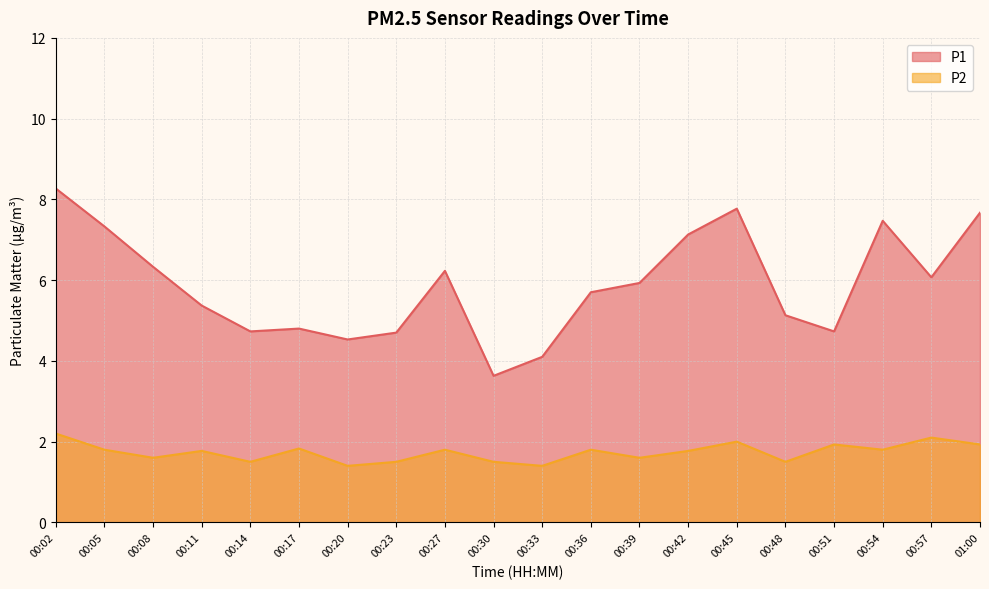

Rank the series by their maximum value, from lowest to highest.

P2, P1